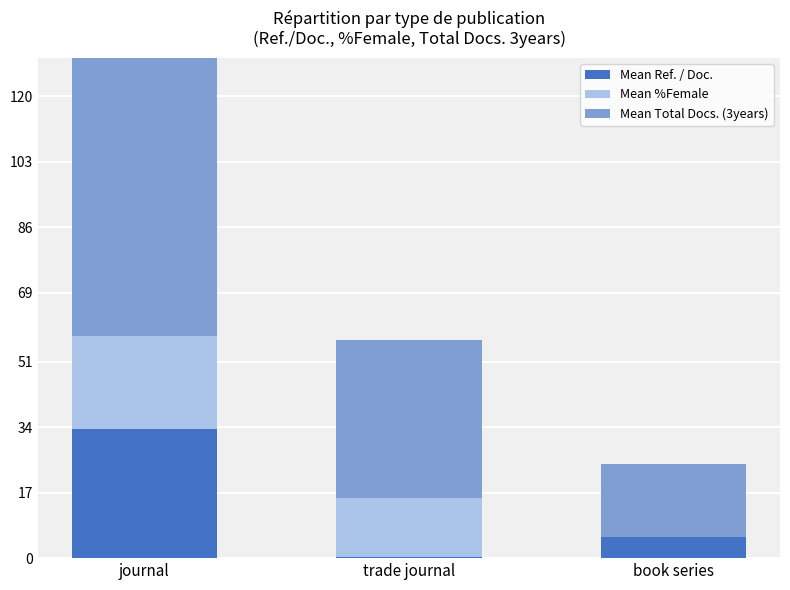

What is the average value of the Mean %Female series?

13.2